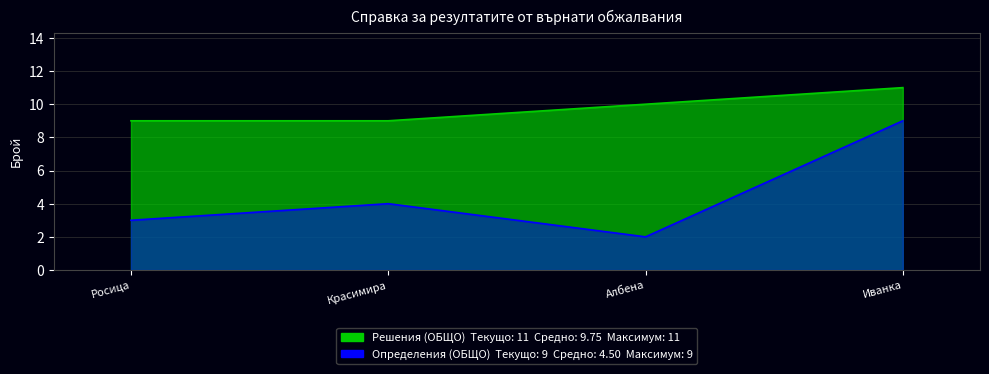

Which label corresponds to the smallest value in the chart?

Албена